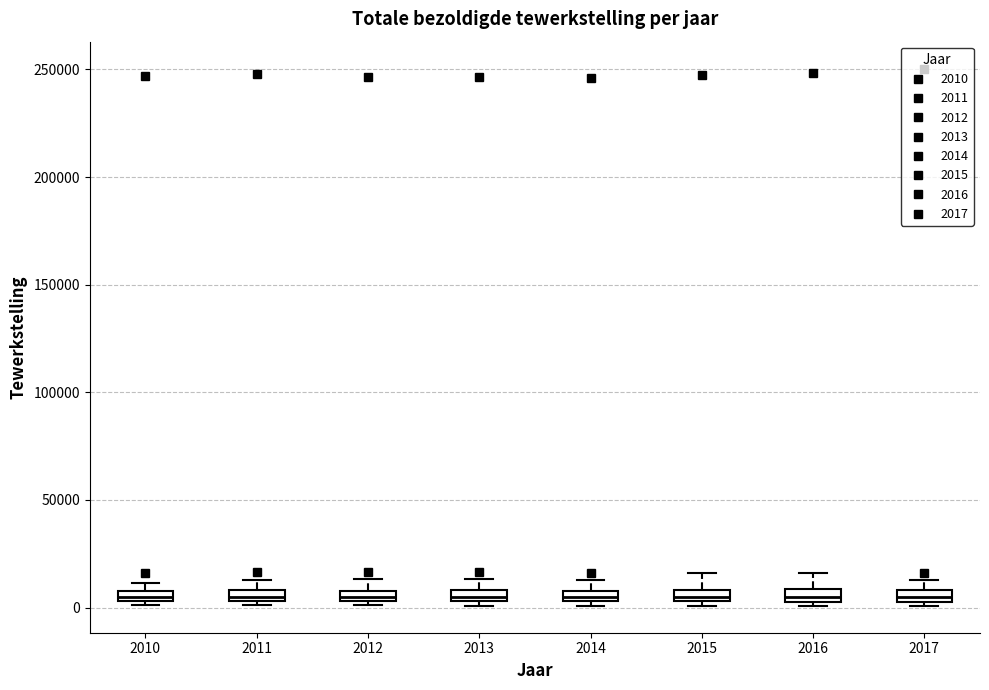

Where is the upper edge of the box at x = 2012 on the y-axis? The values are not printed on the chart, so give them approximately, as read against the axis.

10000